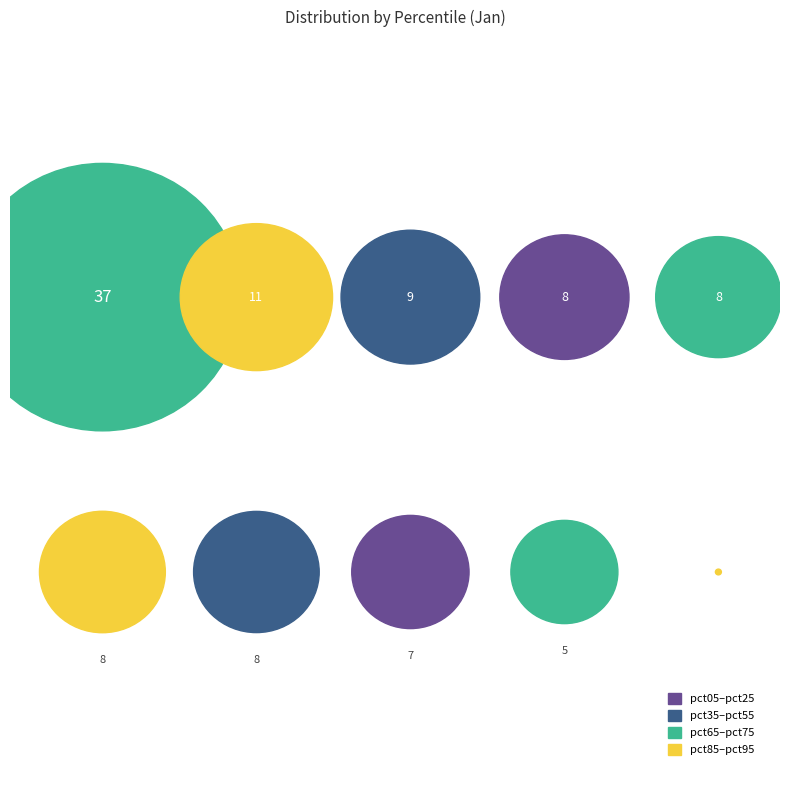

To the nearest percent, what is the average slice percentage?

10%